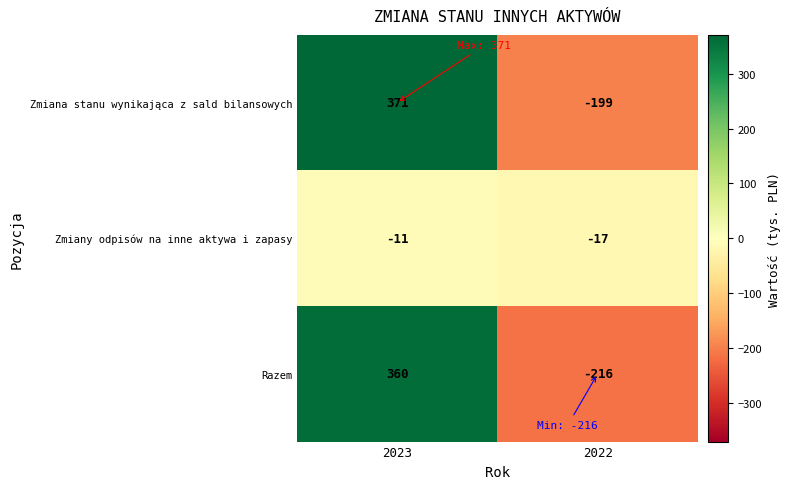

Reading right to left, extract all data points from this chart.

Zmiana stanu wynikająca z sald bilansowych: -199	371
Zmiany odpisów na inne aktywa i zapasy: -17	-11
Razem: -216	360